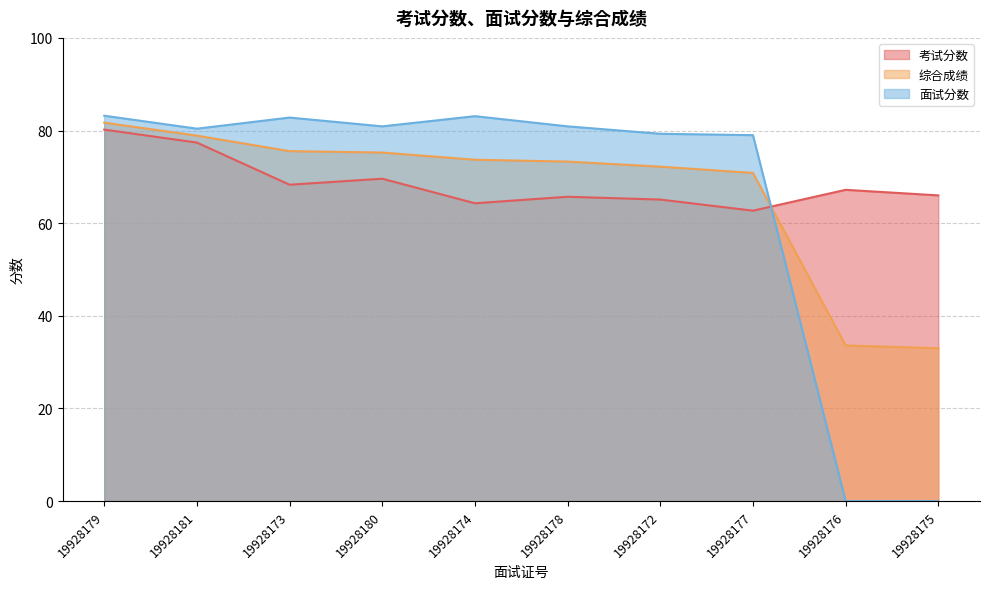

True or false: 面试分数 and 综合成绩 cross at least once.

True